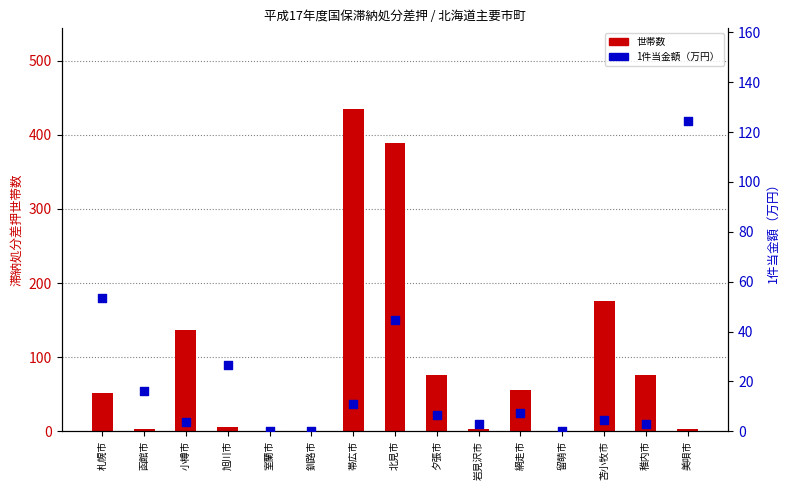

Which series has the largest Y range (max minus min)?

世帯数